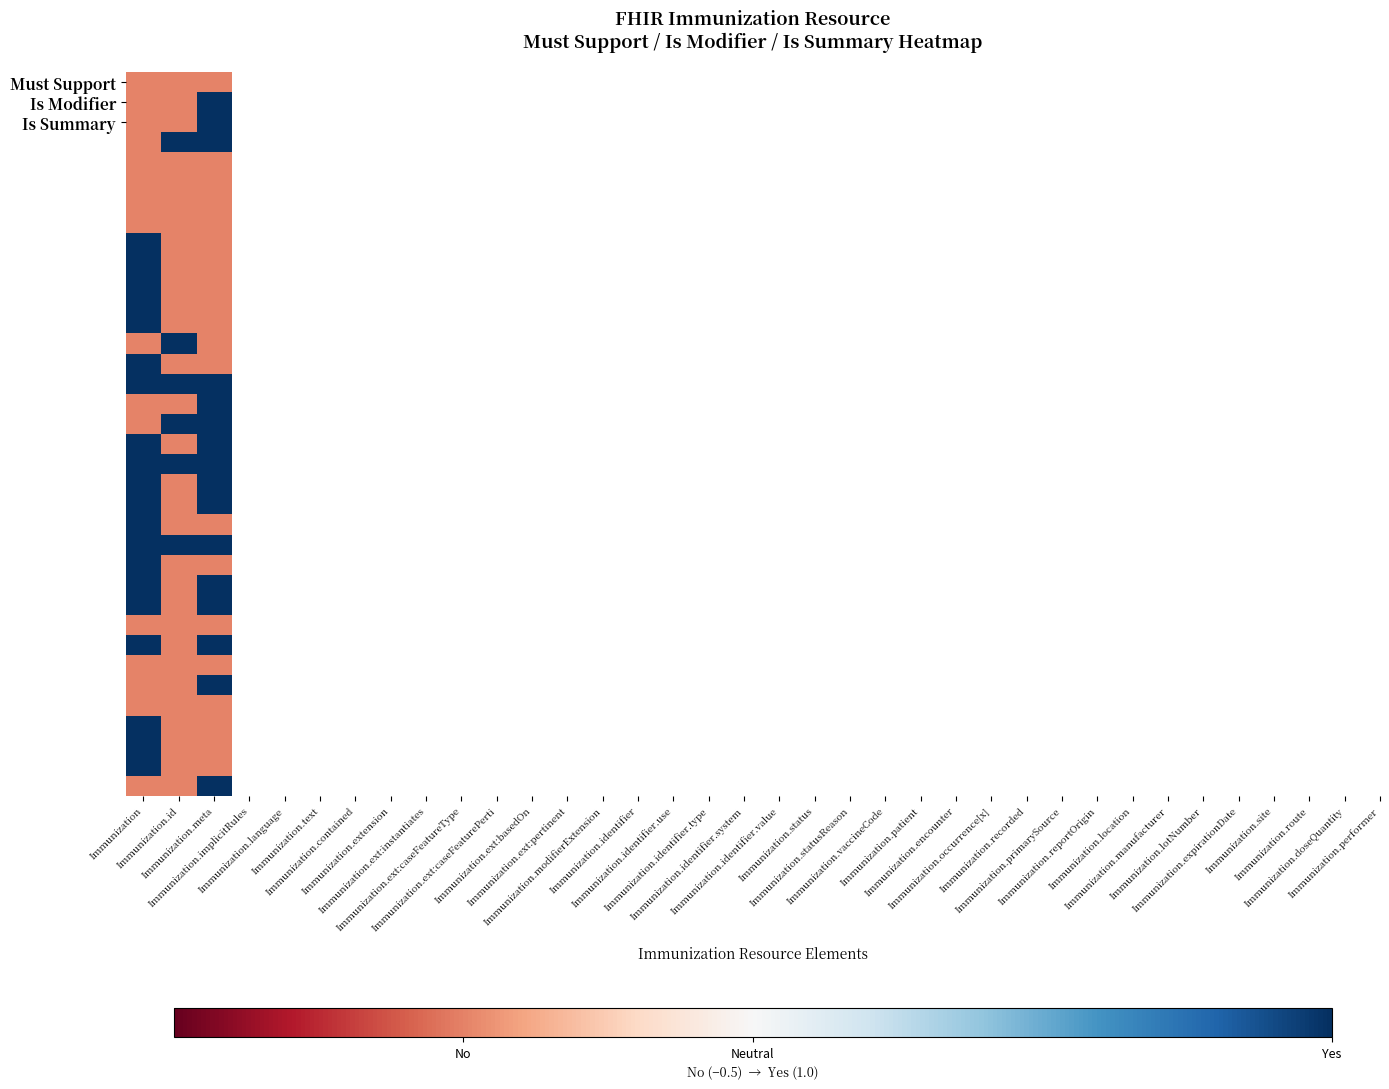

Which has a higher value, Immunization or Immunization.meta?

Immunization